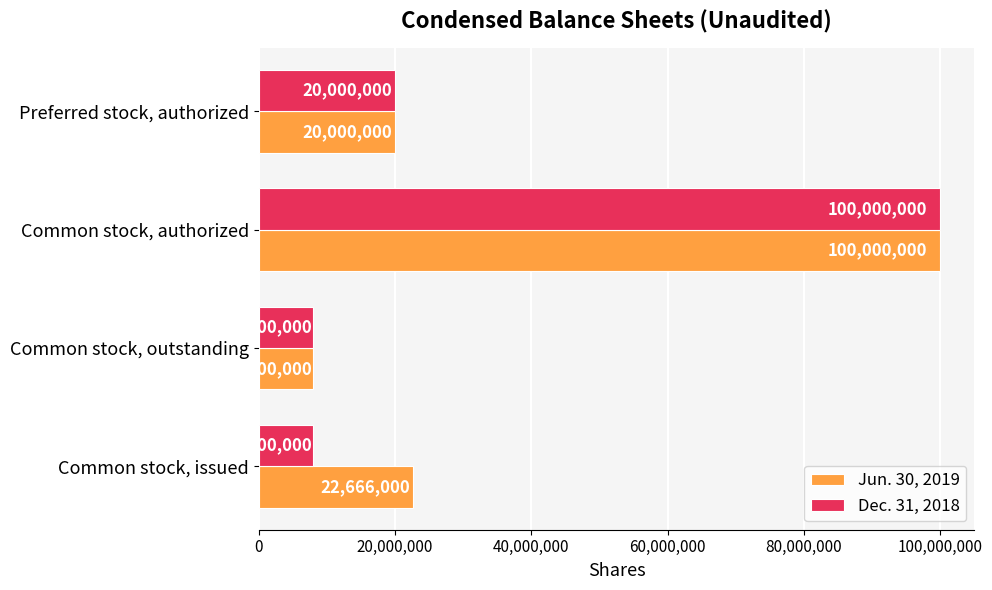

Which series has the largest total across all categories?

Jun. 30, 2019